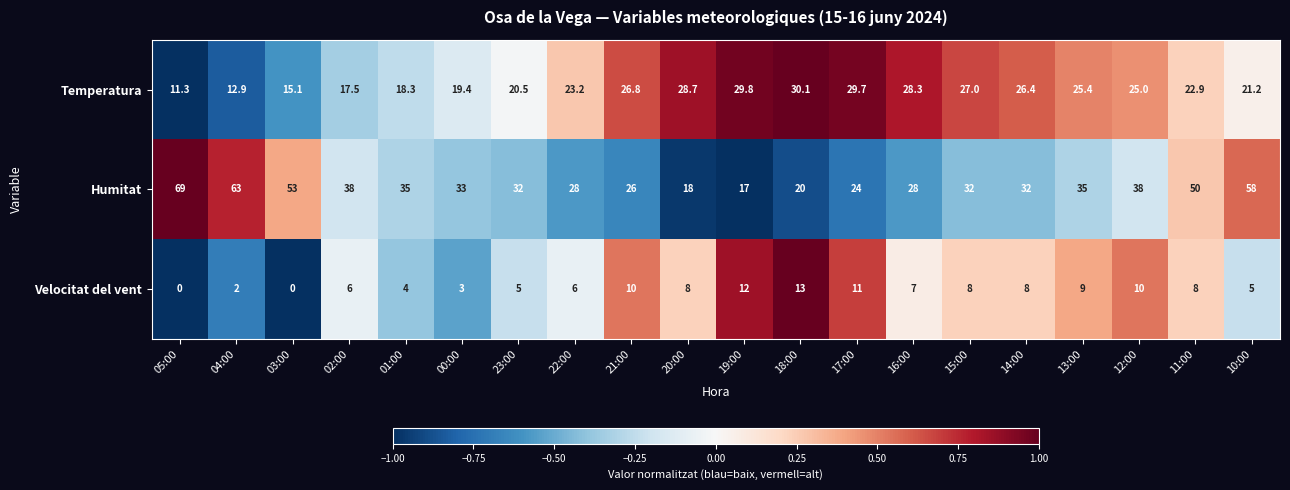

What is the sum of all Temperatura values?

459.5